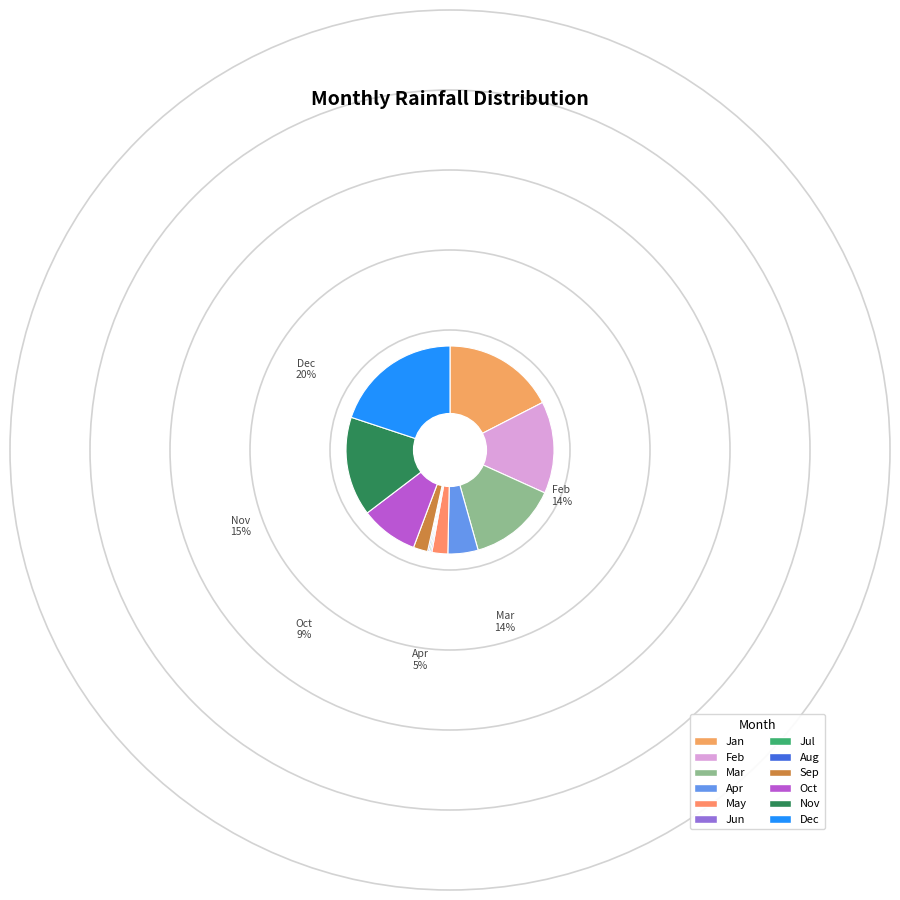

Which category has the smallest portion of the pie?

Jun